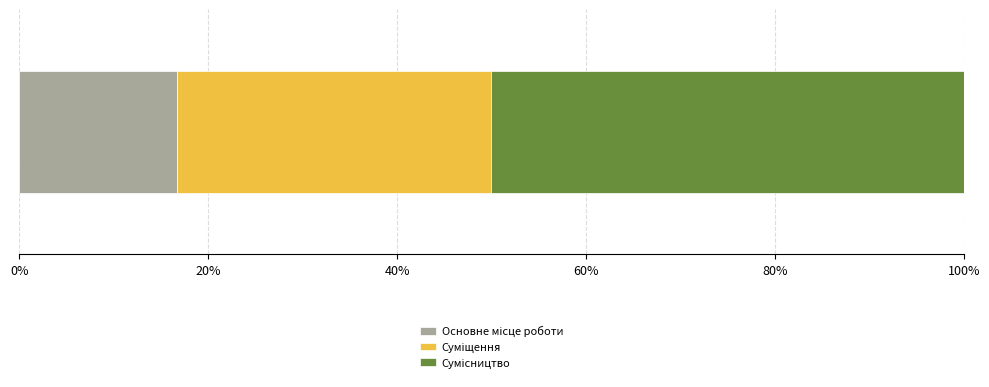

How many categories are shown in the chart?

1